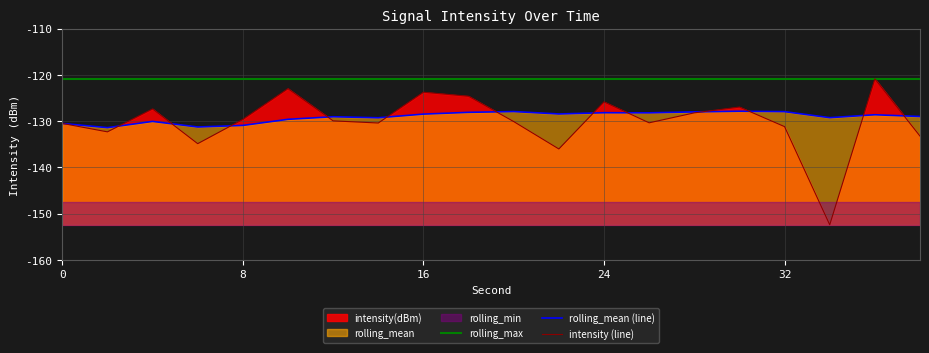

The rolling_max series shows -79.4 at 19. True or false?

False